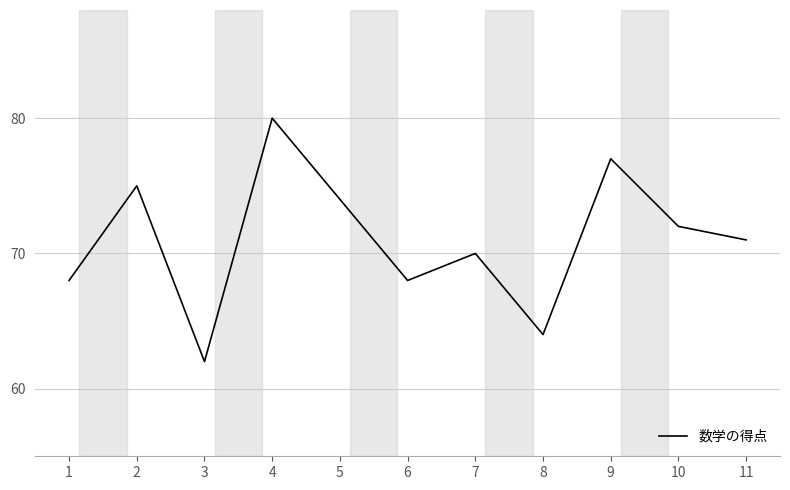

How many lines are shown in the chart?

1